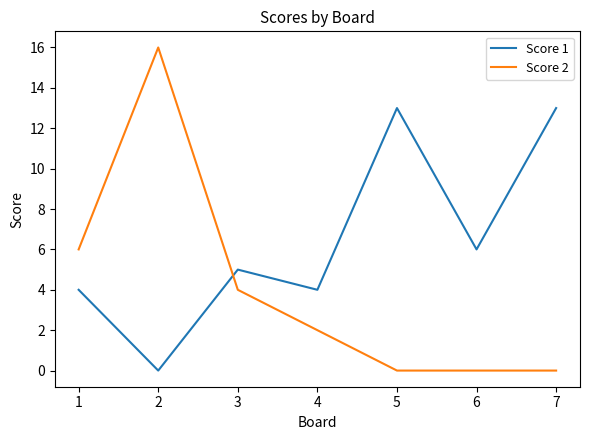

What is the average value of the Score 2 series?

4